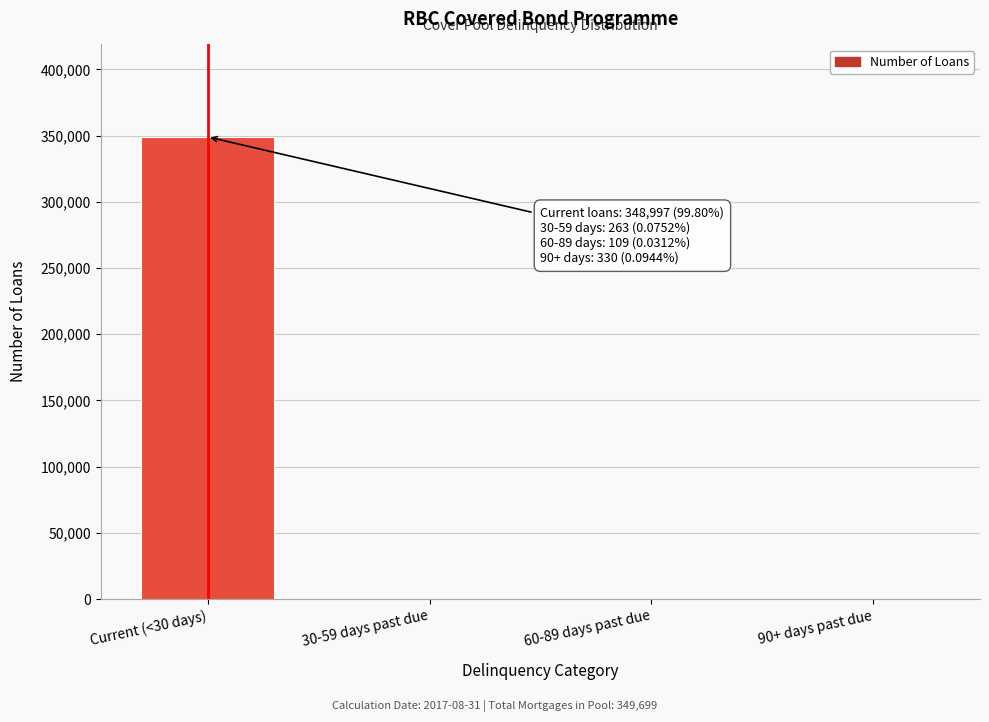

What is the sum of all values?

349699